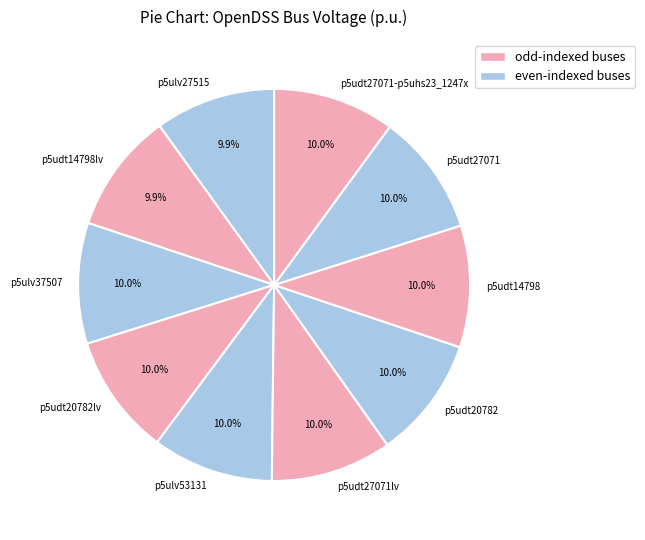

To the nearest percent, what portion does p5ulv27515 represent?

10%